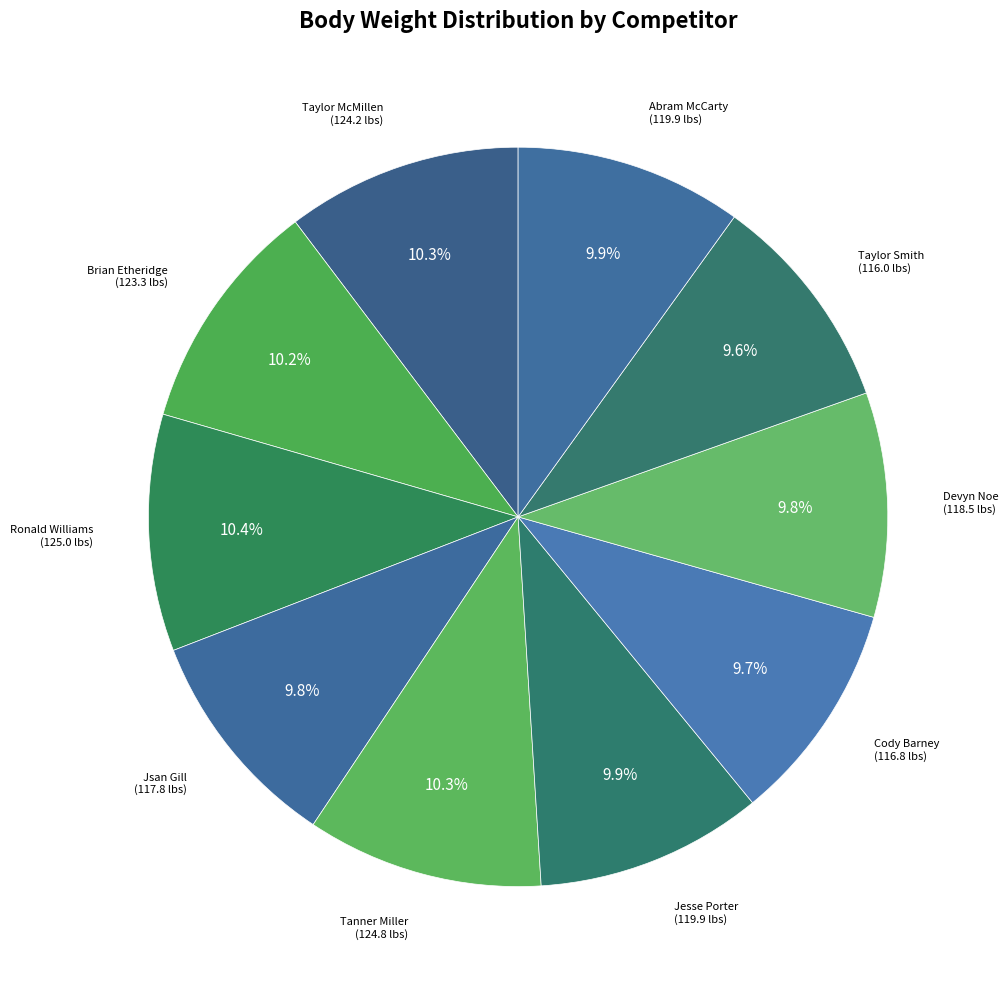

How many segments does this pie chart have?

10